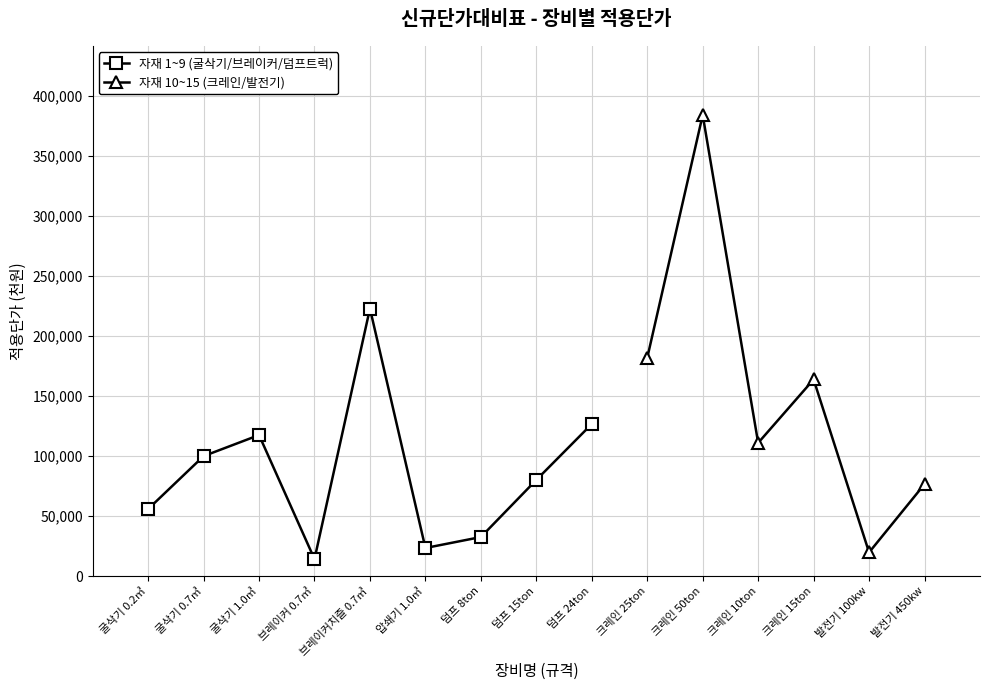

Which category has the lowest value in the 자재 1~9 (굴삭기/브레이커/덤프트럭) series?

브레이커 0.7㎥